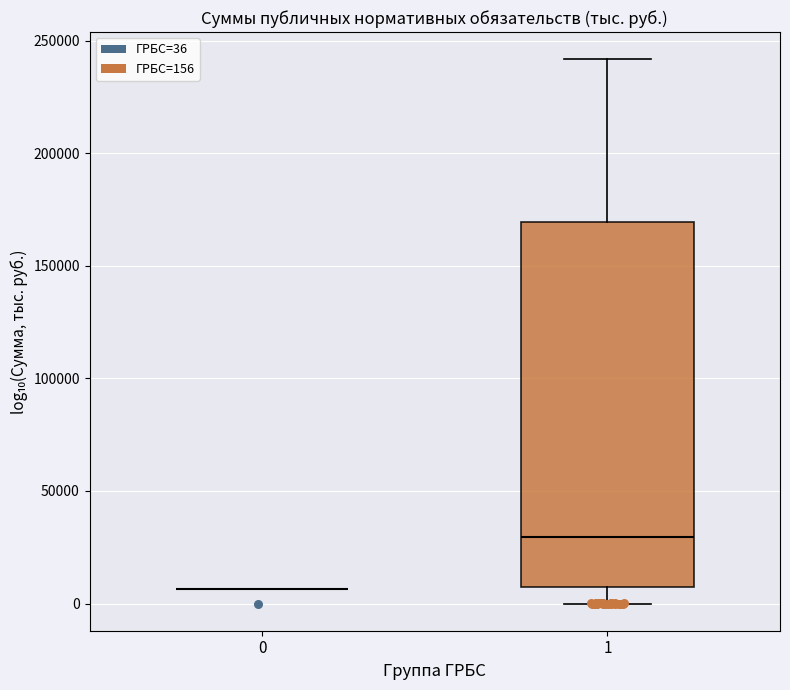

Reading left to right, read every box against the y-axis: the position of its median line, the range the box covers, and the ends of its whiskers. The values are not printed on the chart, so give them approximately, as read against the axis.

0: box collapsed to a line at 5000, whiskers 5000 to 5000
1: median 30000, box 5000 to 170000, whiskers 0 to 240000